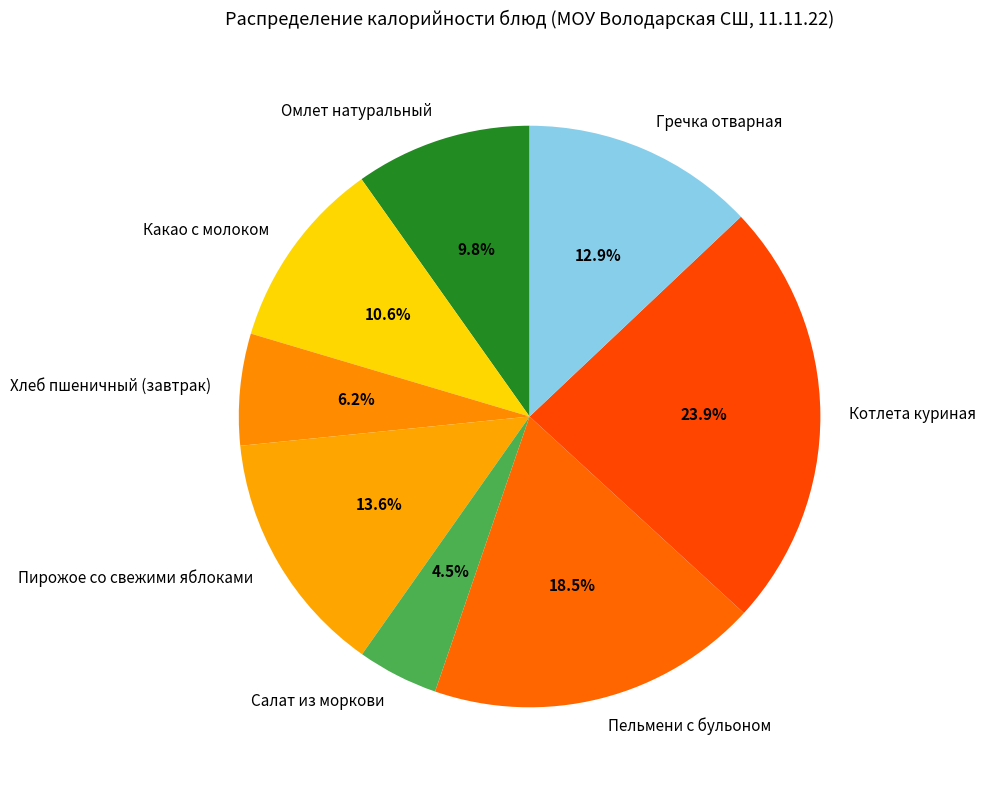

To the nearest percent, what is the combined percentage of Пельмени с бульоном and Салат из моркови?

23%